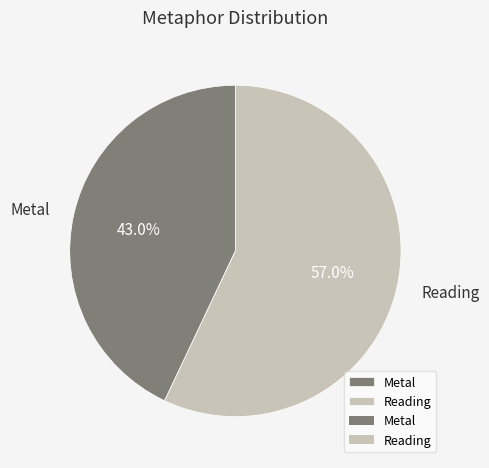

What percentage is the Reading slice, to the nearest percent?

57%